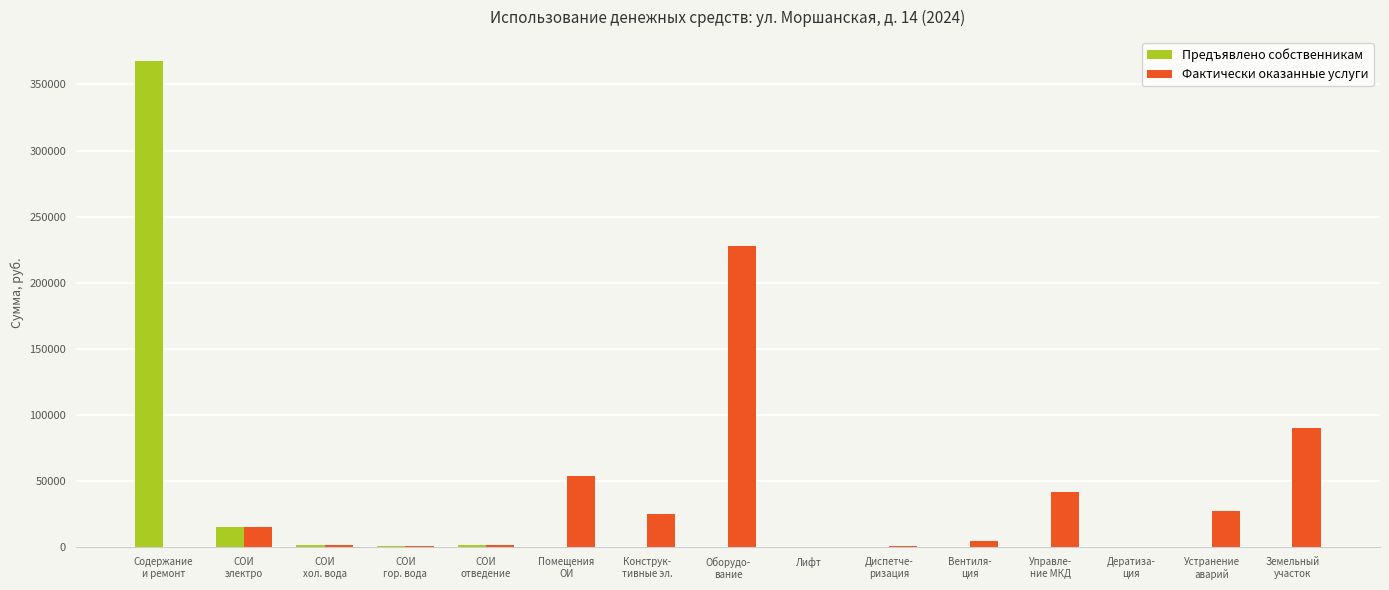

The value of Предъявлено собственникам at Лифт is -119692.9. True or false?

False